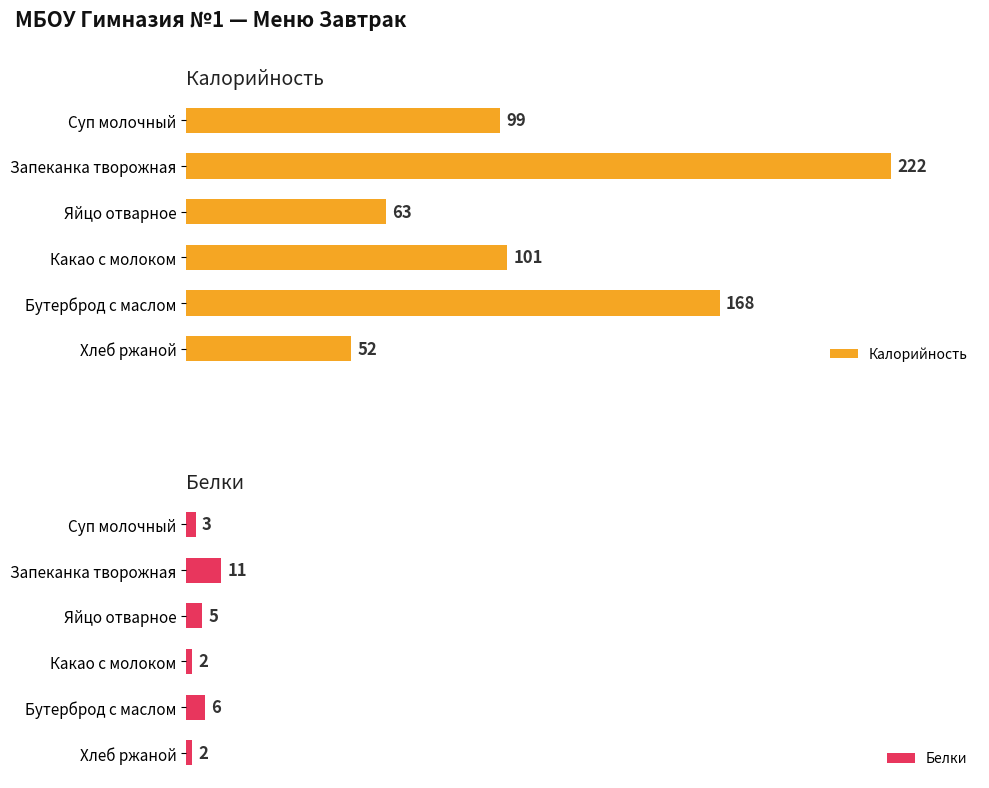

Between Яйцо отварное and Какао с молоком, which is larger?

Какао с молоком